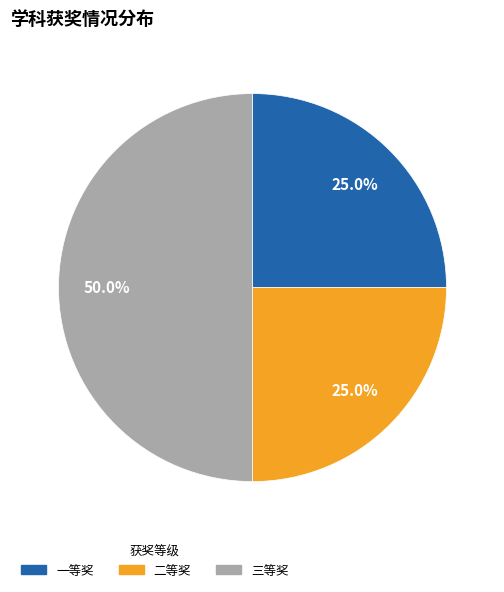

How many segments does this pie chart have?

3